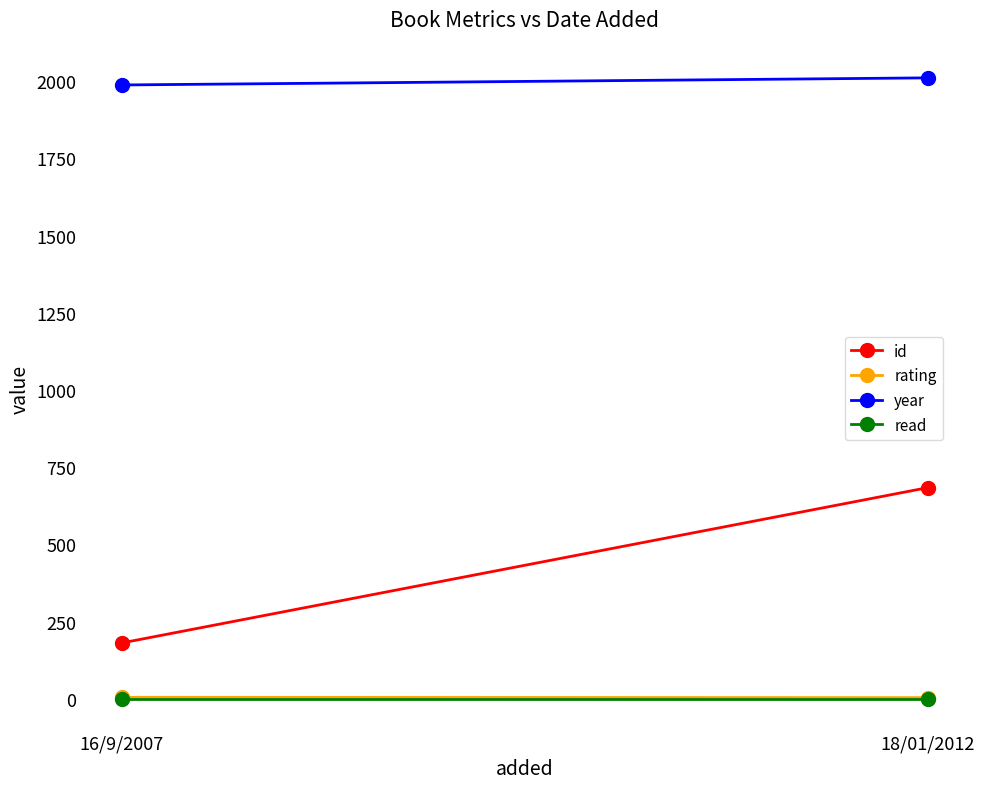

True or false: read has a value of 1 at 18/01/2012.

False